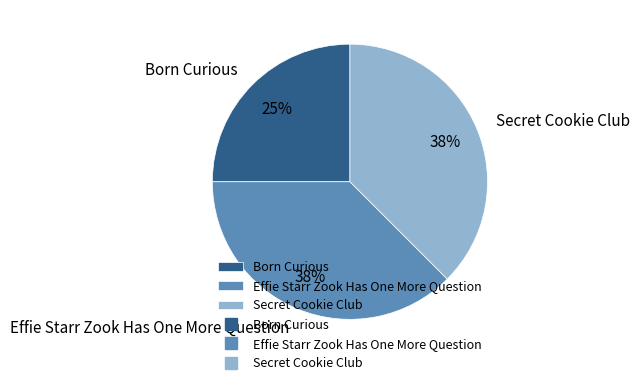

Between Secret Cookie Club and Born Curious, which is larger?

Secret Cookie Club